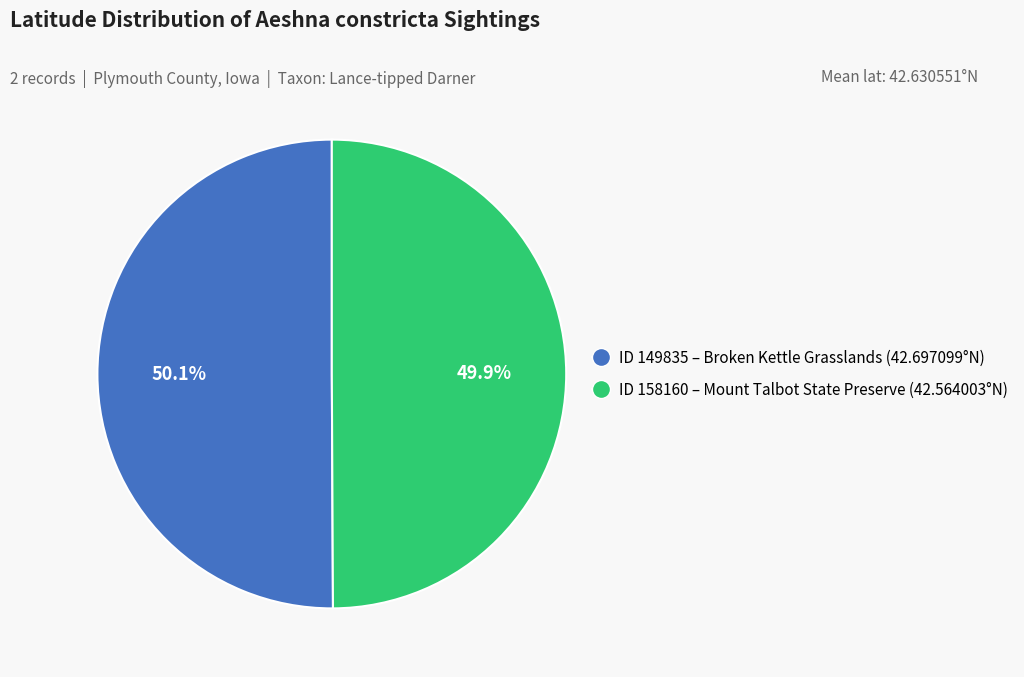

Does any single category account for the majority?

Yes